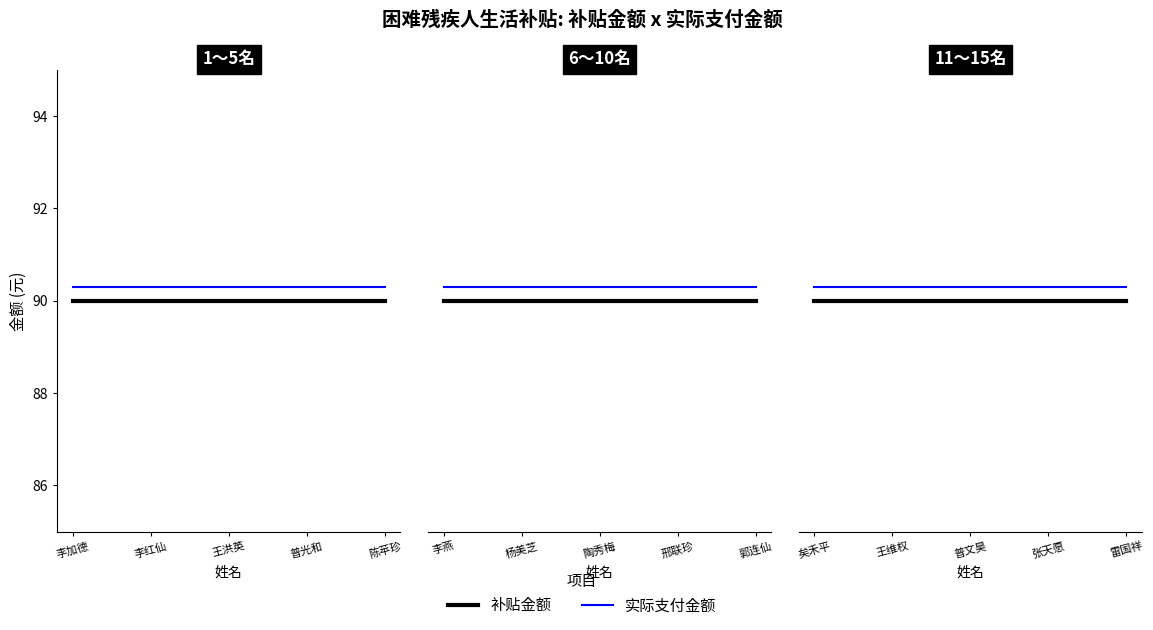

The value of 补贴金额 at 矣禾平 is 55.2. True or false?

False